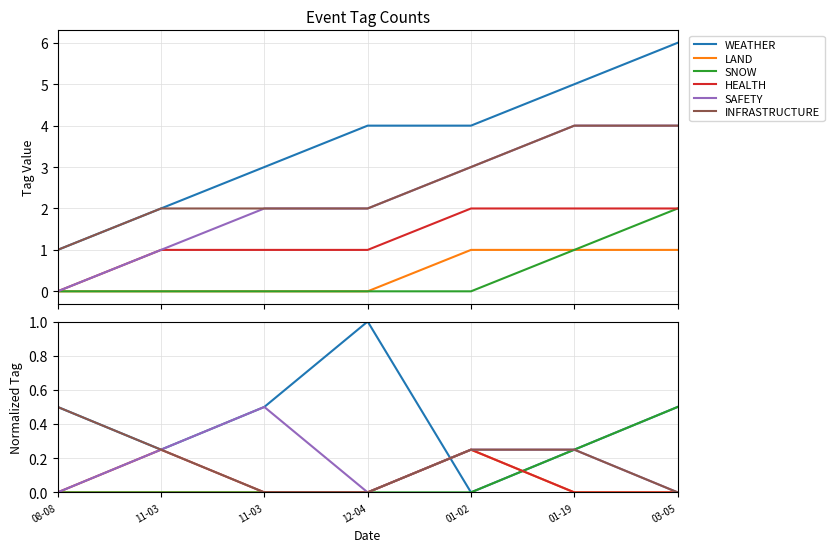

What is the spread (max minus min) of values at 01-19?

0.2